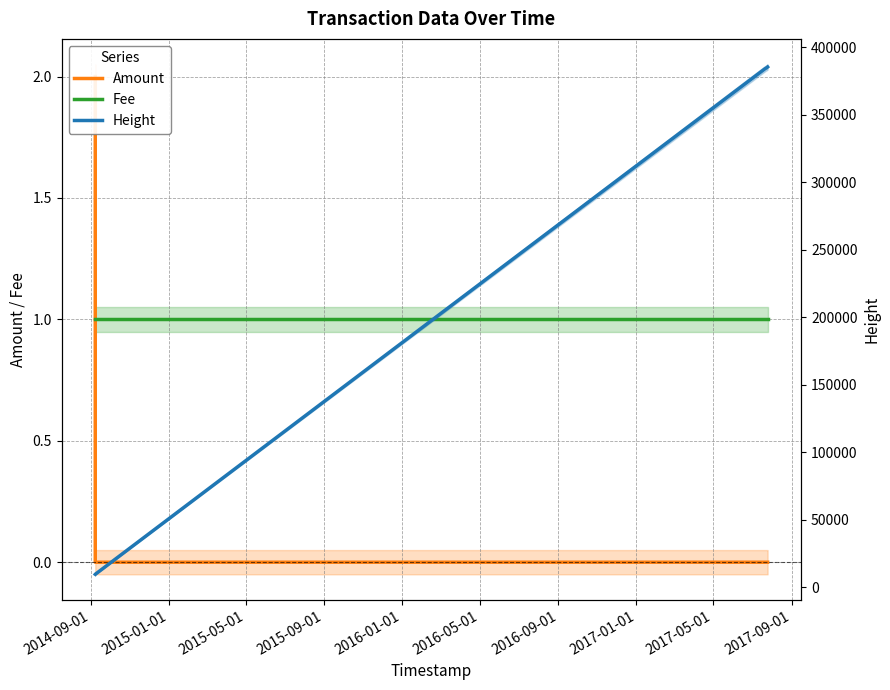

Which series changed the most between 2015-09-01 and 2016-09-01?

Height